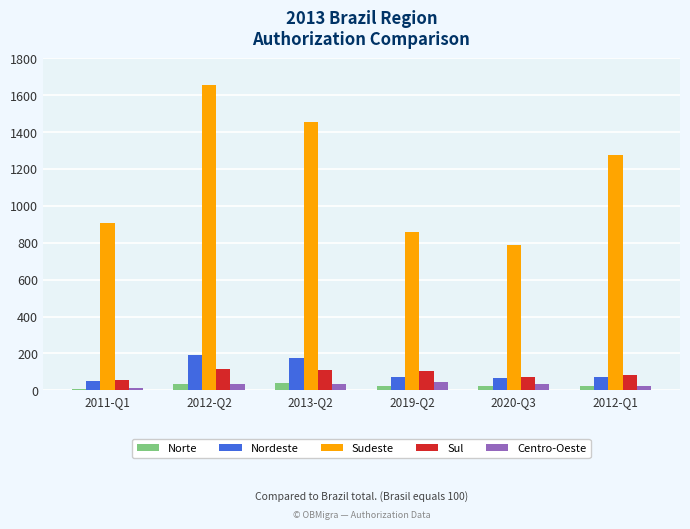

The Norte series shows 35 at 2012-Q2. True or false?

True